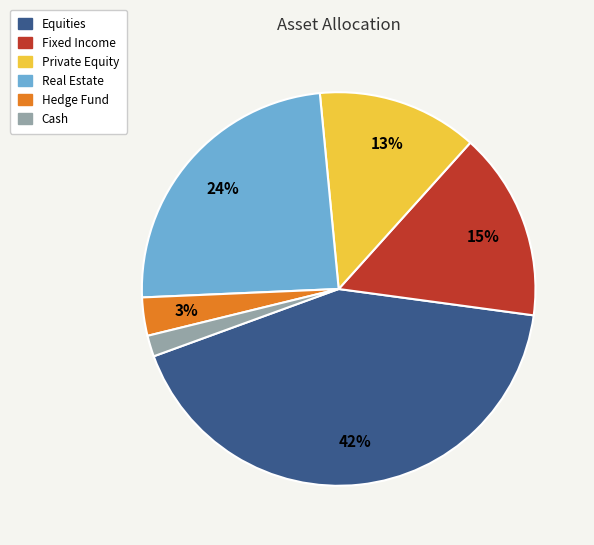

The Cash slice represents 15% of the pie. True or false?

False